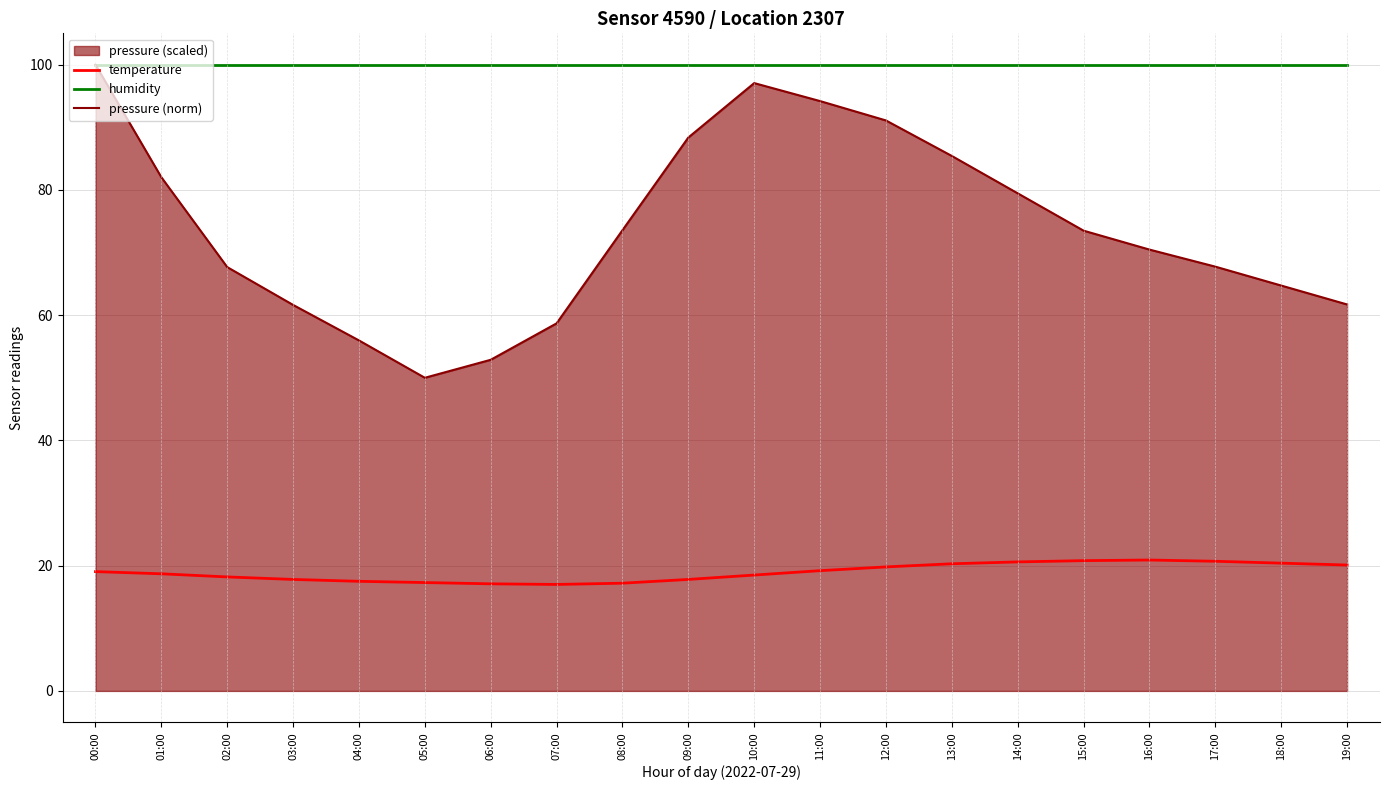

True or false: humidity and pressure (norm) cross at least once.

False